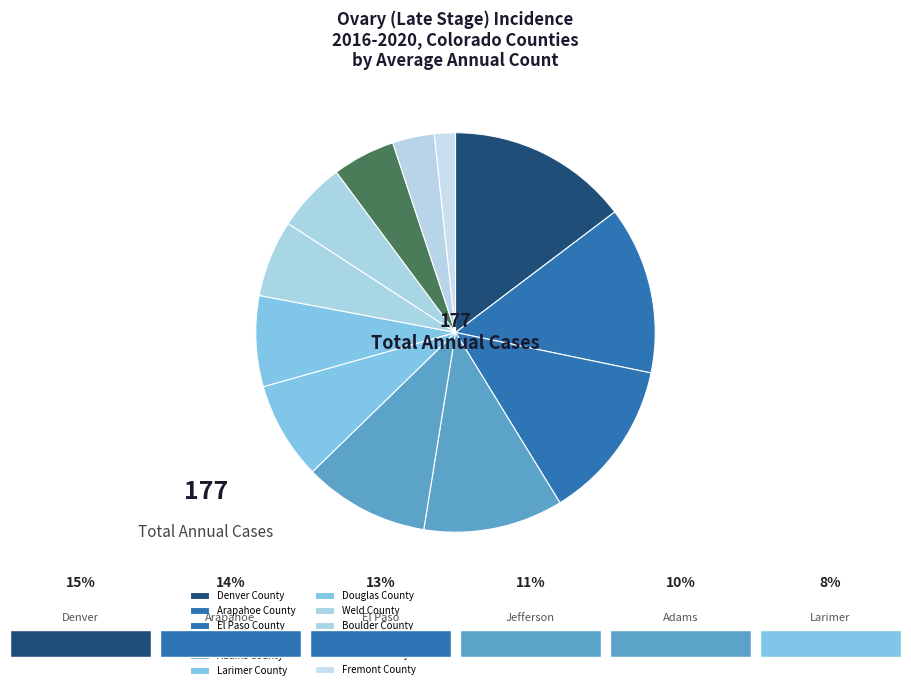

To the nearest percent, what portion does Douglas County represent?

7%